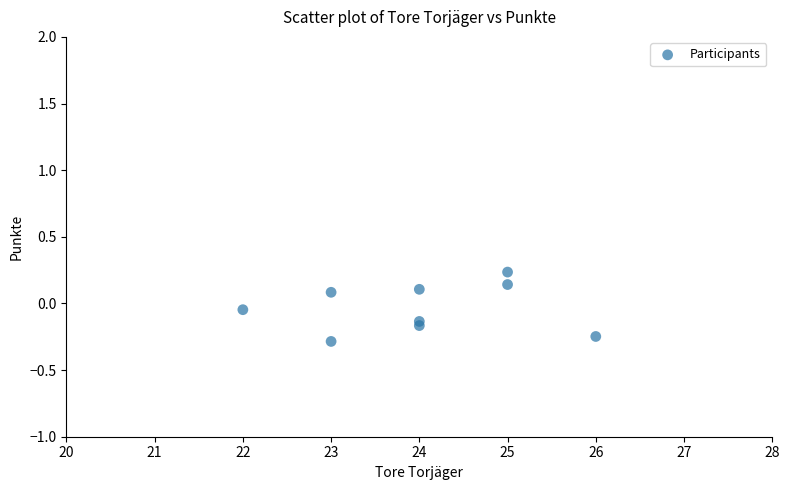

What is the average X value?

24.0